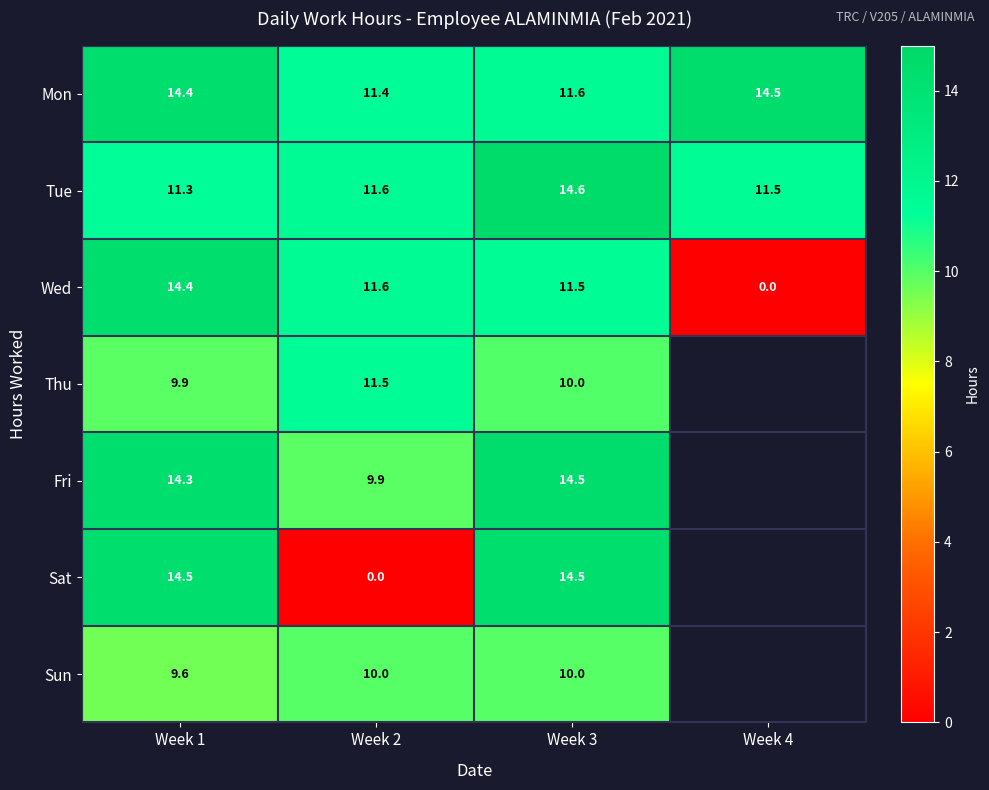

Is the value of Tue at Week 2 greater than the value of Sat at Week 2?

Yes